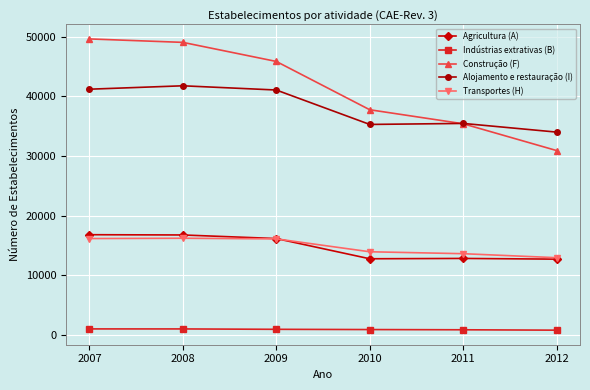

Read the Construção (F) value at 2012, to the nearest 10.

30930